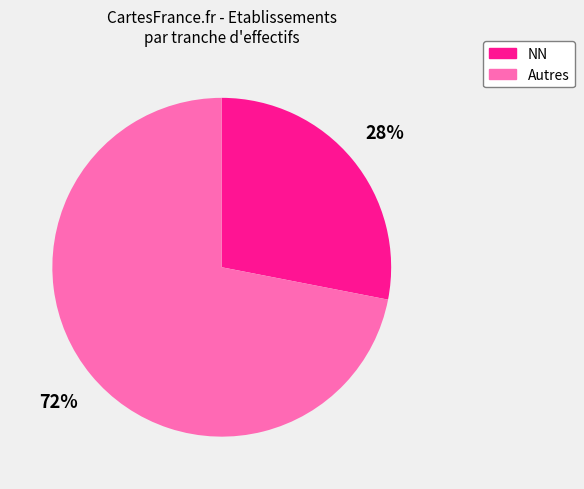

Is there a majority slice in this chart?

Yes